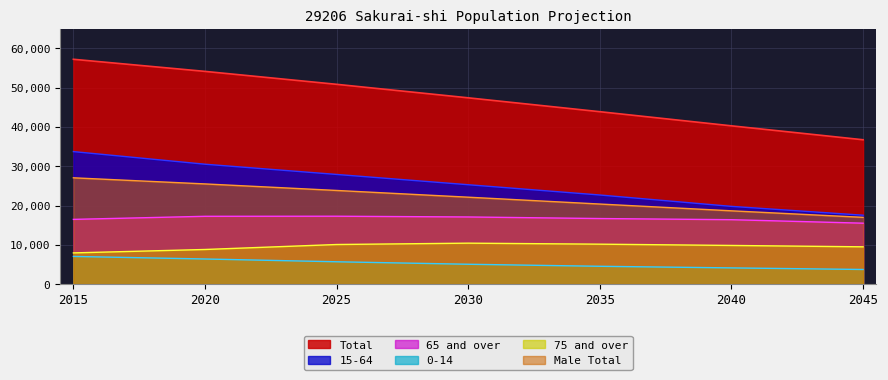

True or false: 15-64 has more than 1 points higher than both neighbors.

False